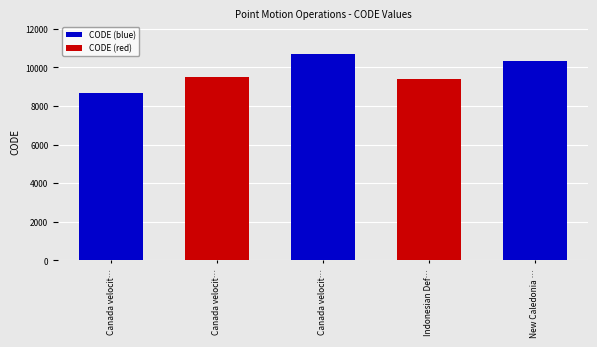

What is the smallest value displayed?

8676